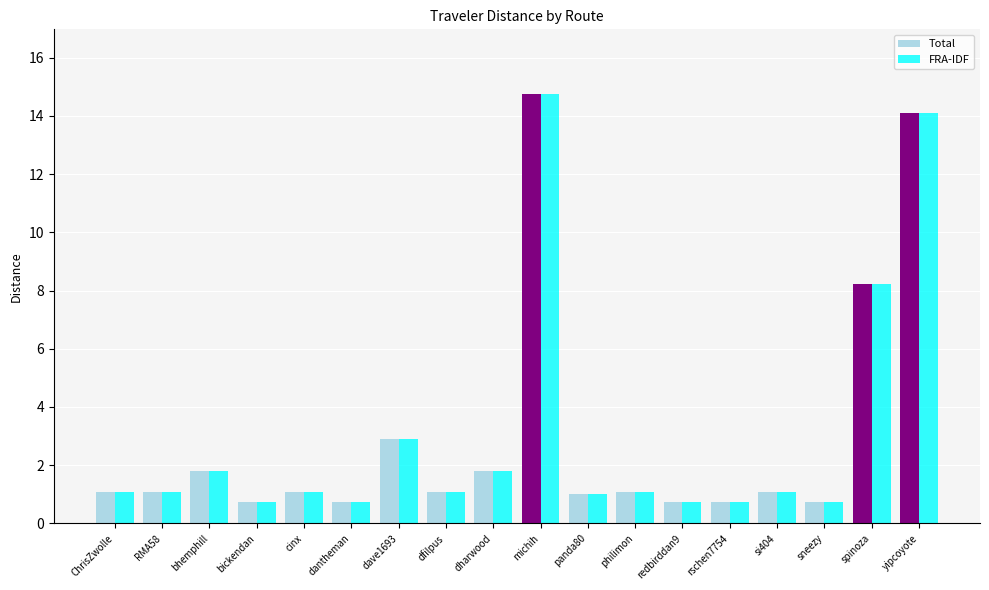

Is the value of FRA-IDF at ChrisZwolle greater than the value of Total at dave1693?

No